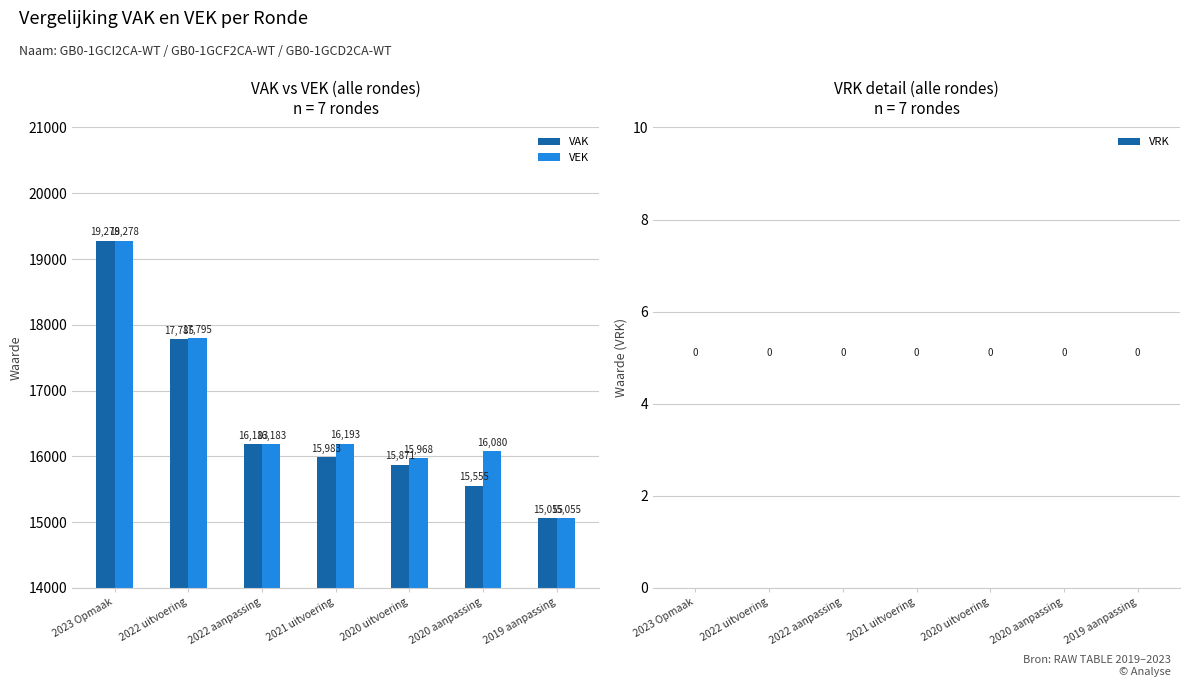

Rank the series at 2022 uitvoering from lowest to highest value.

VAK, VEK